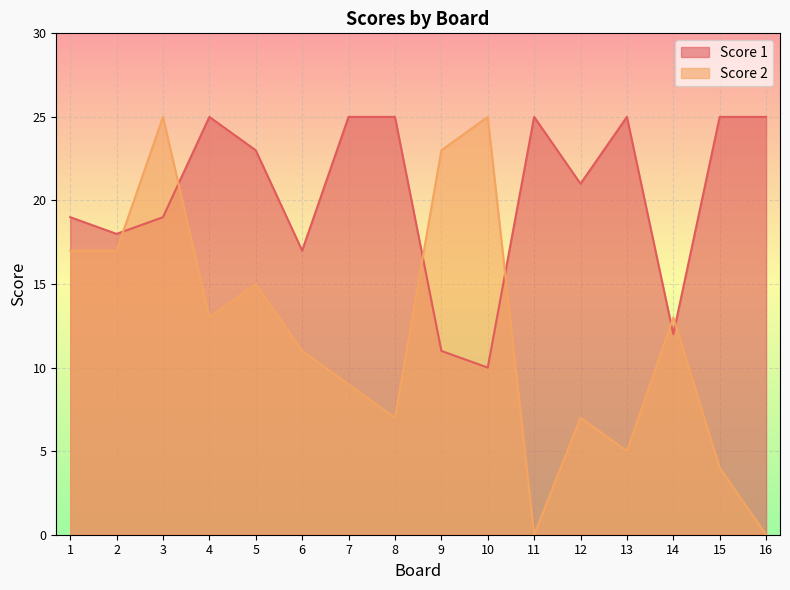

How many intersections are there between Score 1 and Score 2?

6